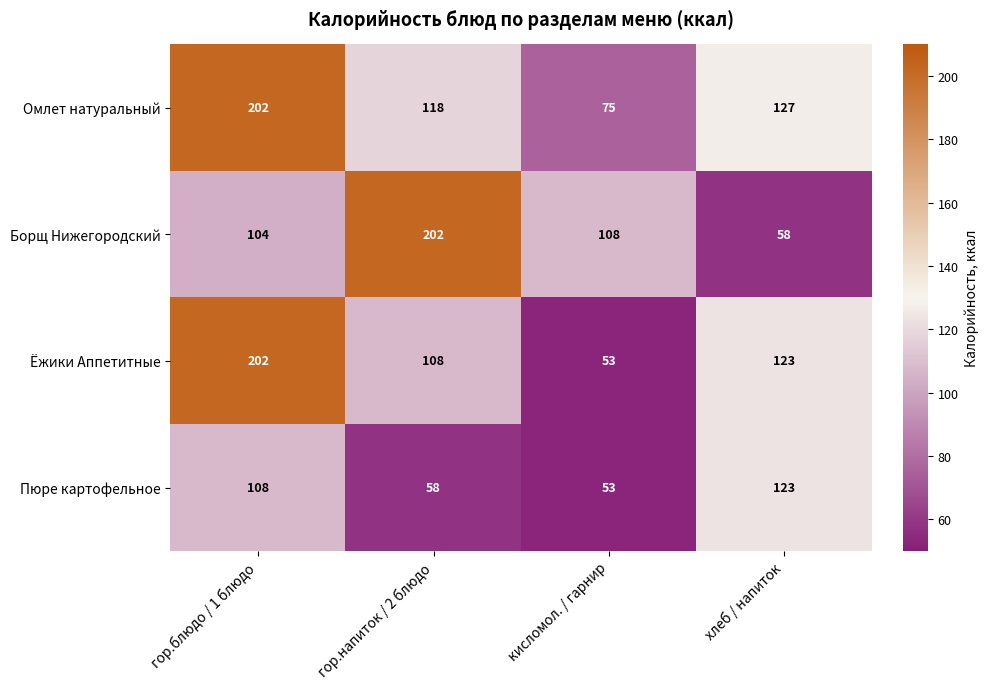

Between гор.блюдо / 1 блюдо and кисломол. / гарнир, which series saw the biggest shift?

Ёжики Аппетитные